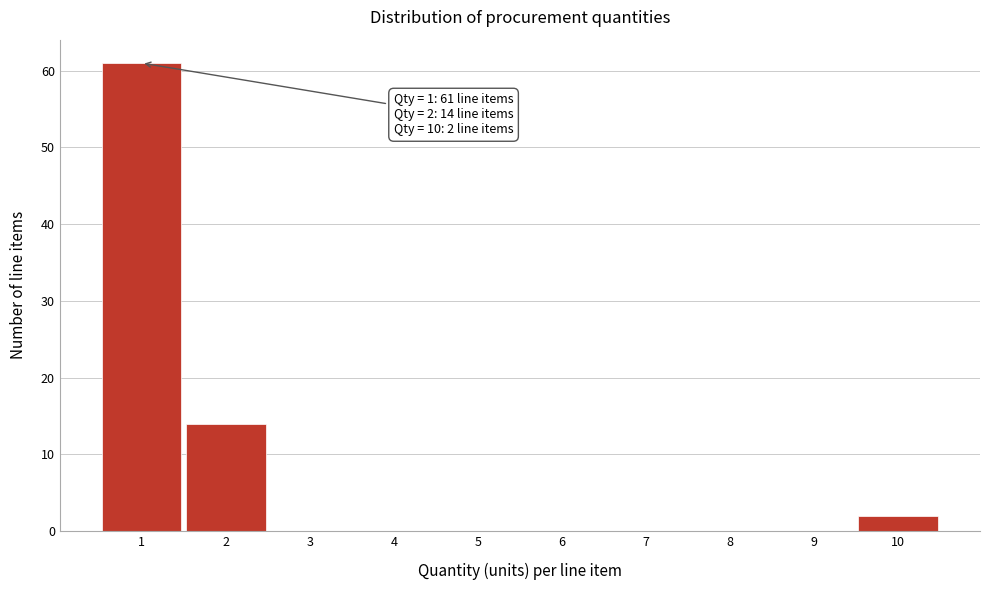

Over which range of the x-axis is the bar tallest?

0.5 to 1.5